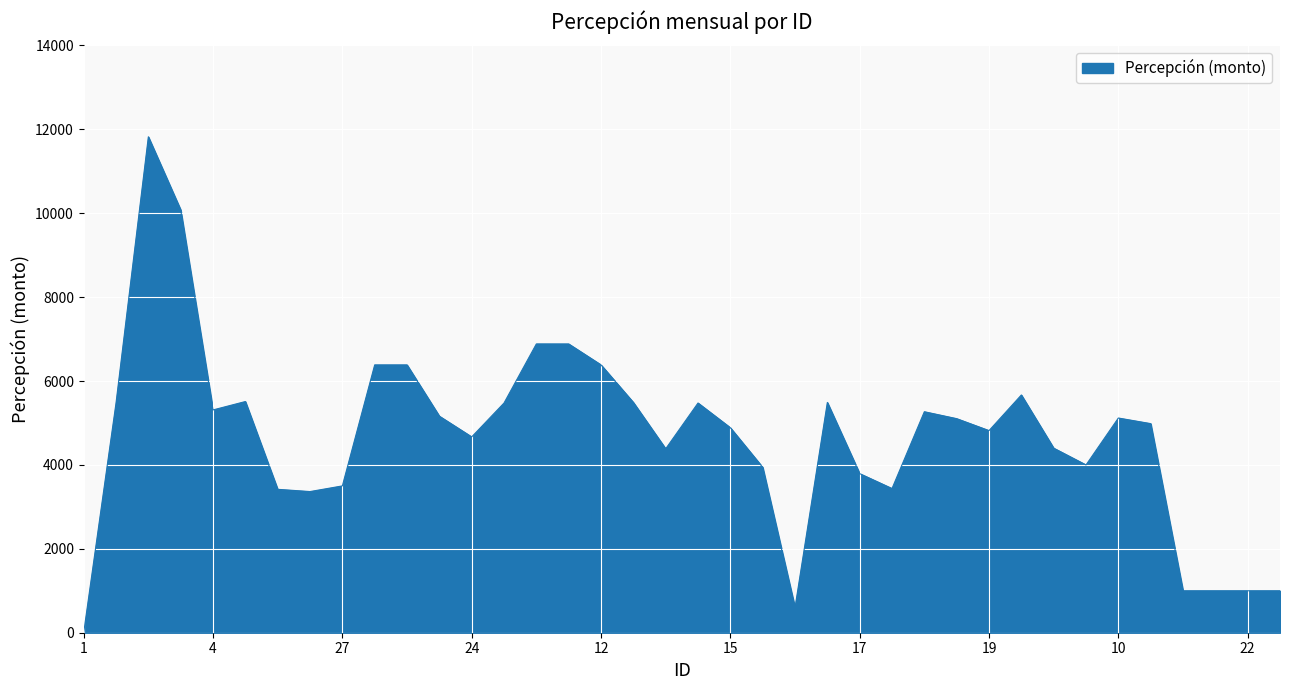

What is the difference between the maximum and minimum values?

11822.0